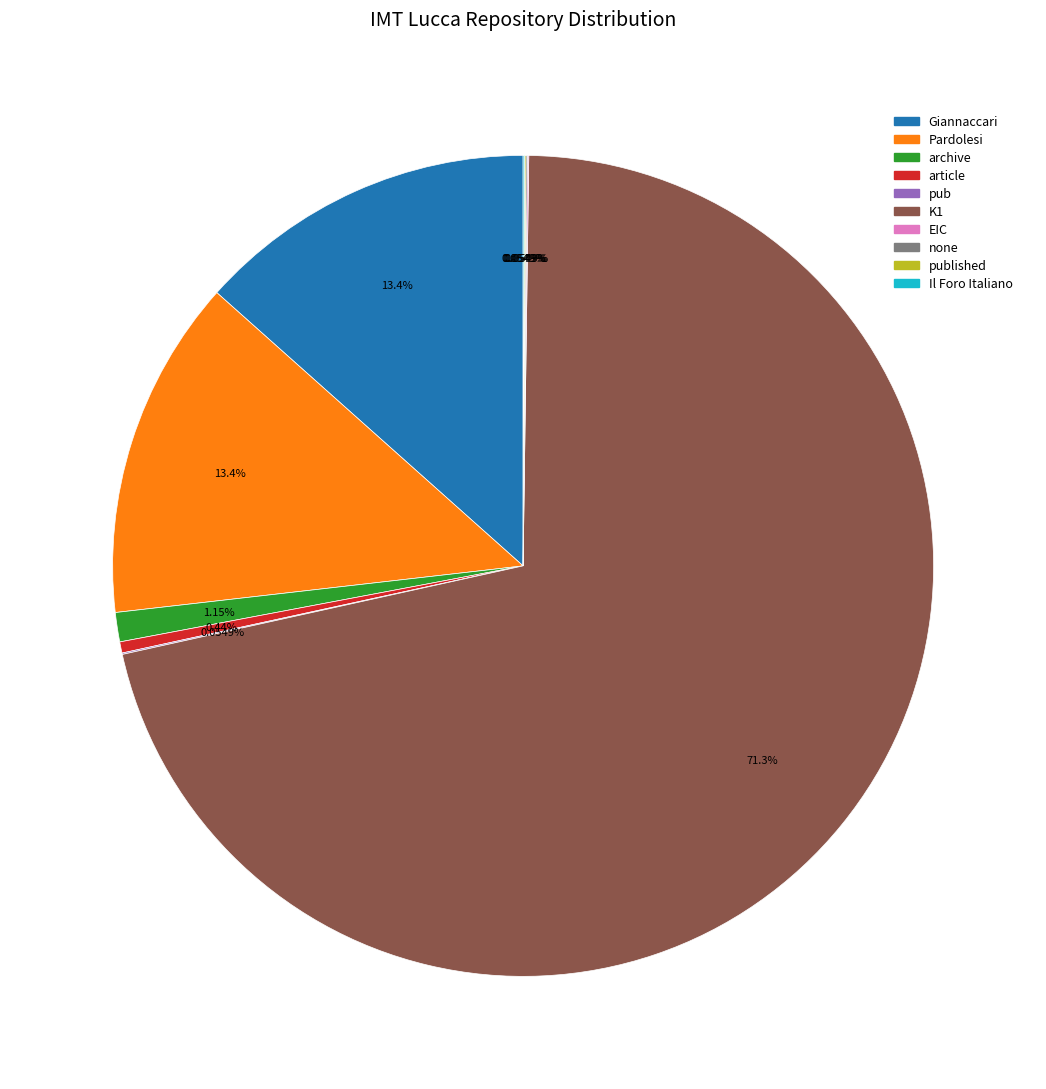

Is there a majority slice in this chart?

Yes